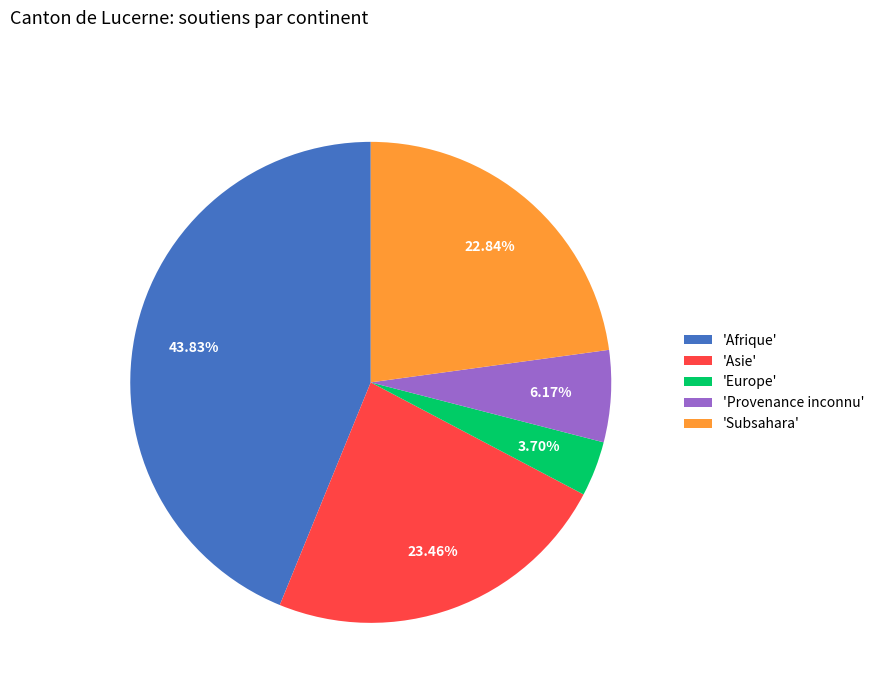

Which slice is the largest?

'Afrique'